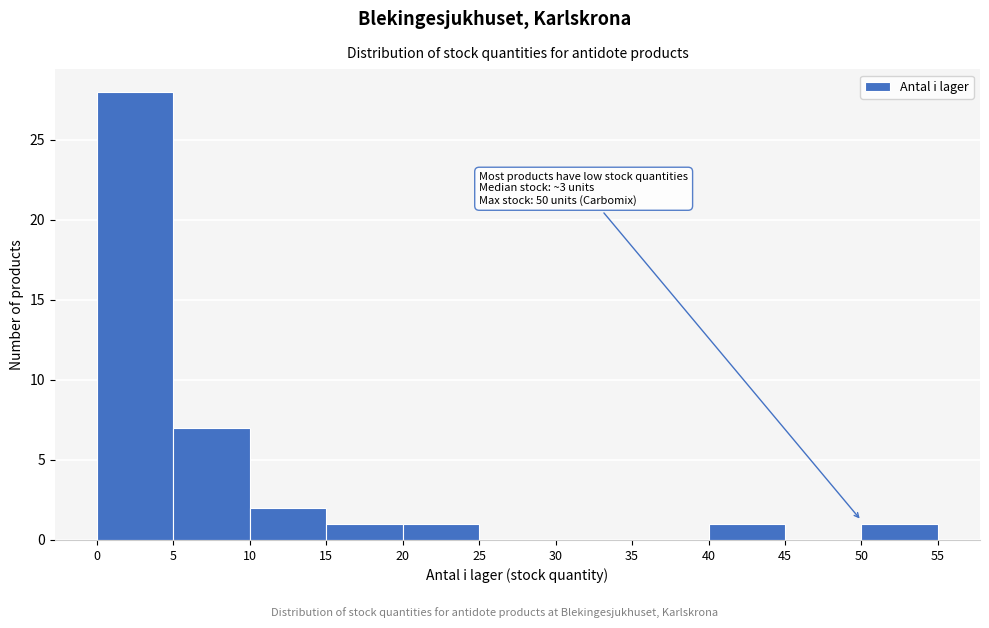

Over which range of the x-axis is the bar tallest?

0 to 5